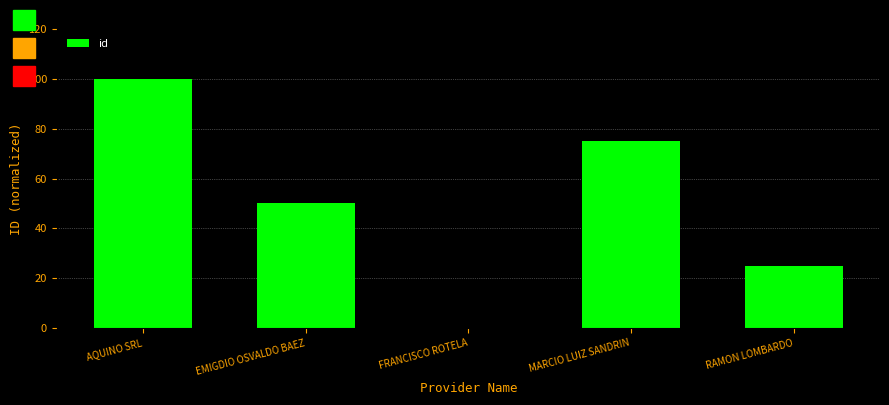

What is the sum of the values at MARCIO LUIZ SANDRIN and AQUINO SRL?

175